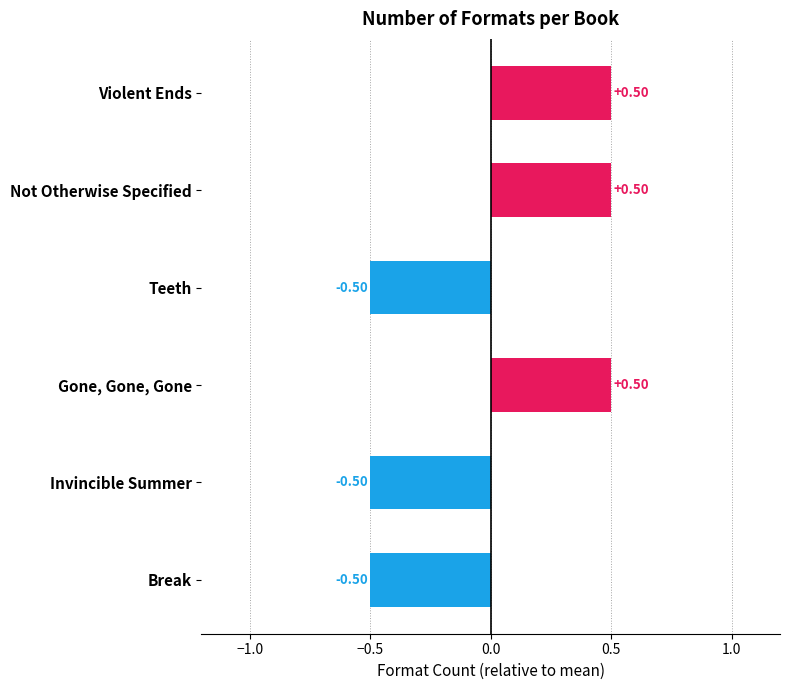

What is the label of the 2nd bar from the bottom?

Invincible Summer